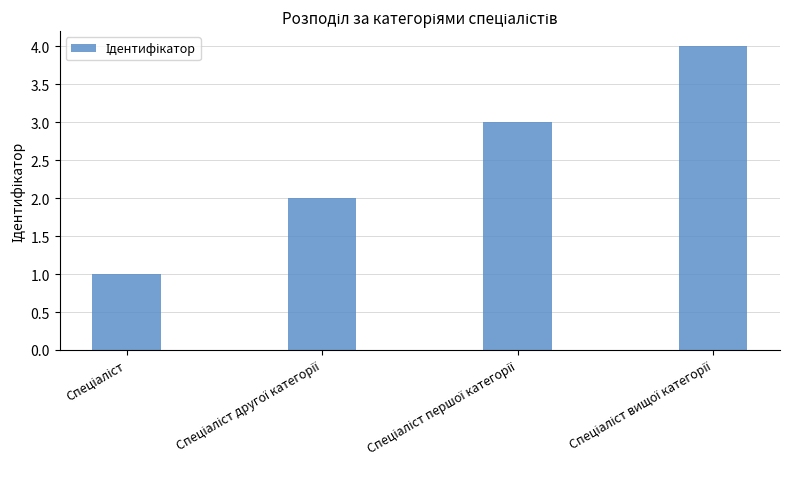

What is the difference between the maximum and minimum values?

3